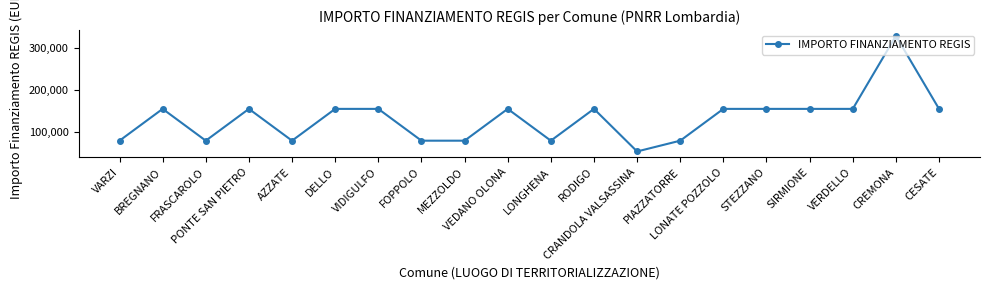

At which category does the data reach its first local valley?

FRASCAROLO